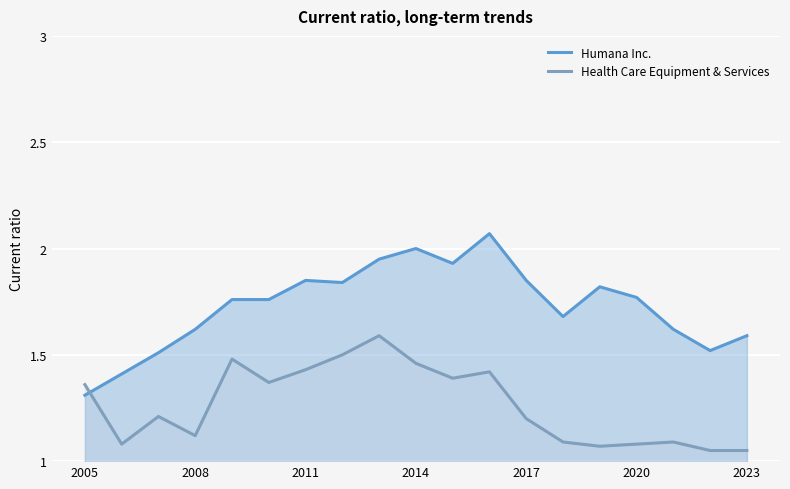

Which series has the largest total across all categories?

Humana Inc.